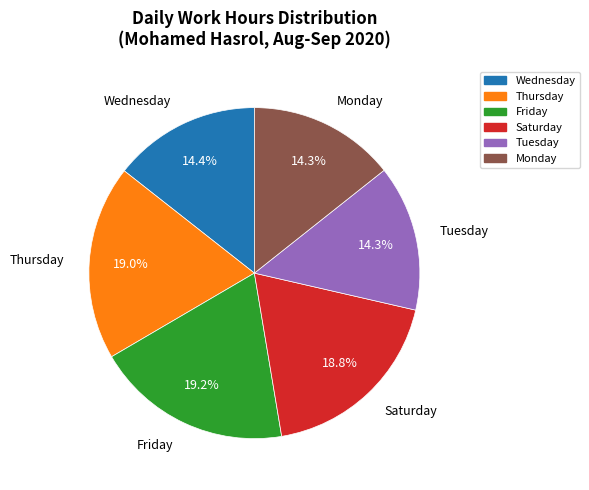

Does any single category account for the majority?

No